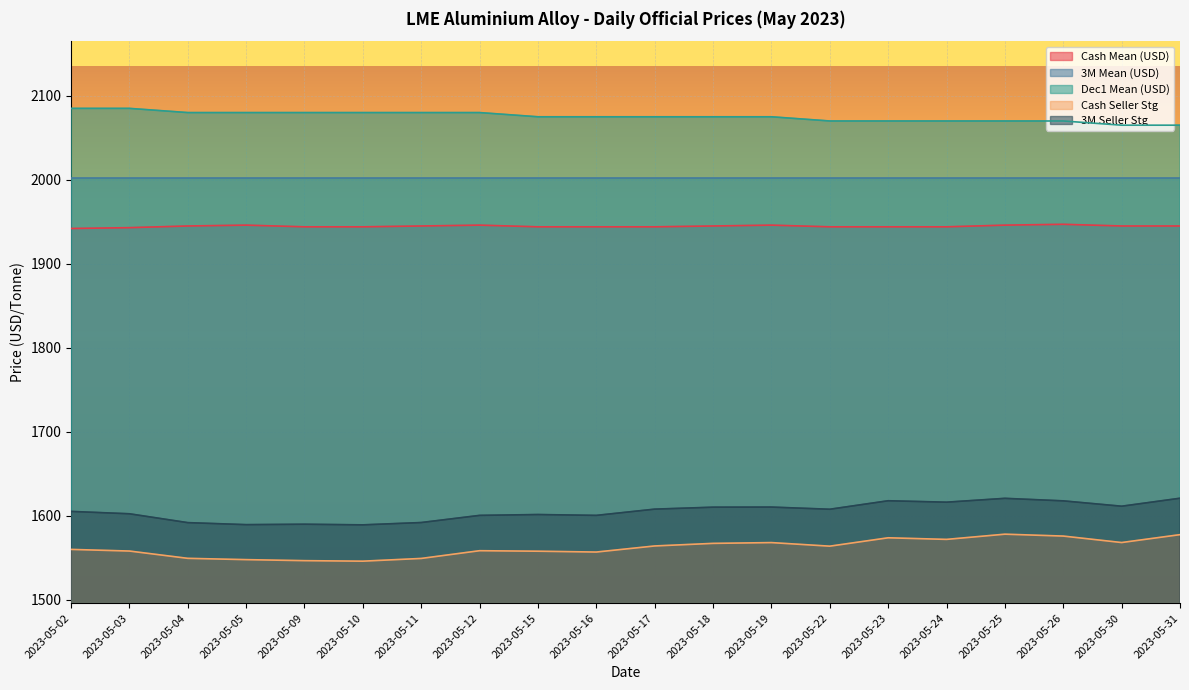

What is the difference between the maximum and minimum values in the Cash Seller Stg series?

32.1